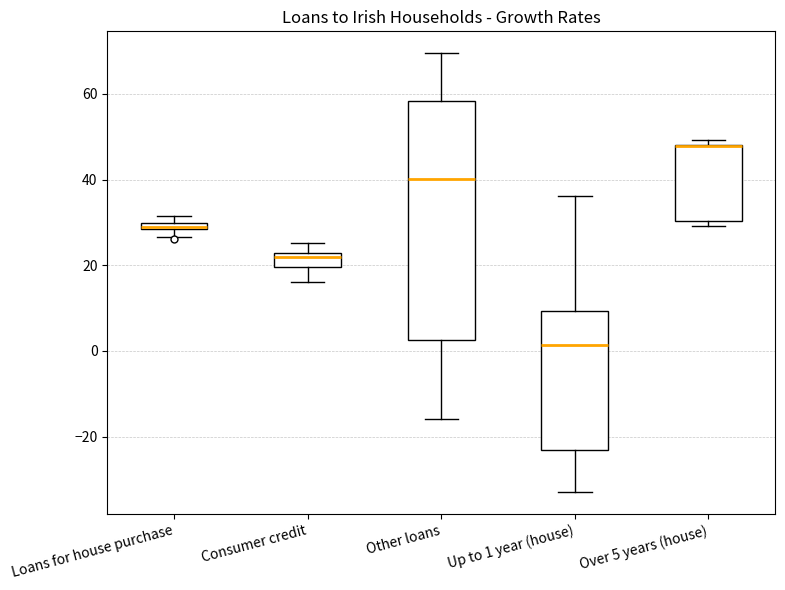

Comparing the boxes themselves (not the whiskers), which one is the tallest?

Other loans